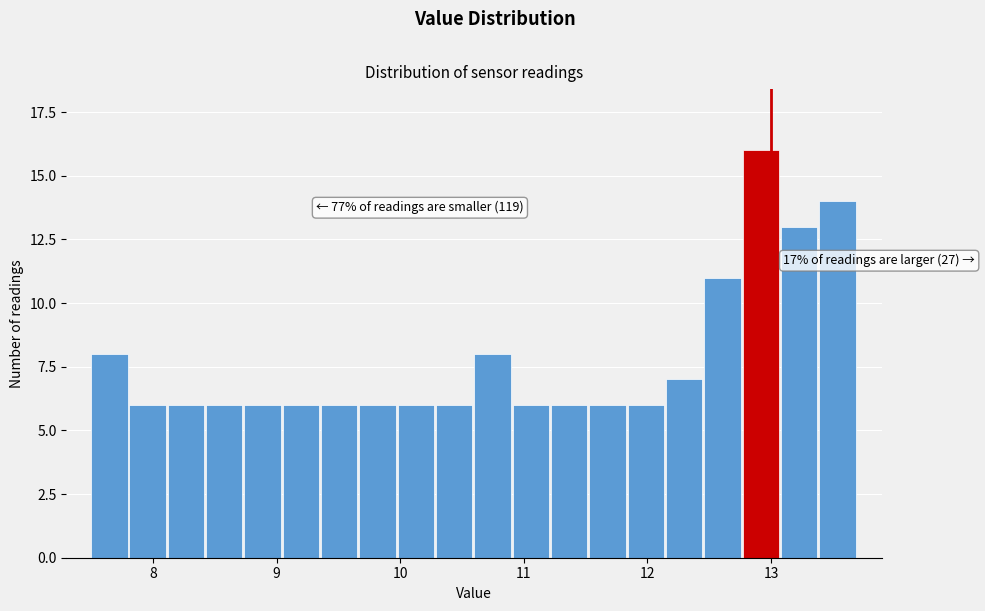

Around what value on the x-axis is the tallest bar? Give the approximate position of its centre, as read against the axis.

12.9